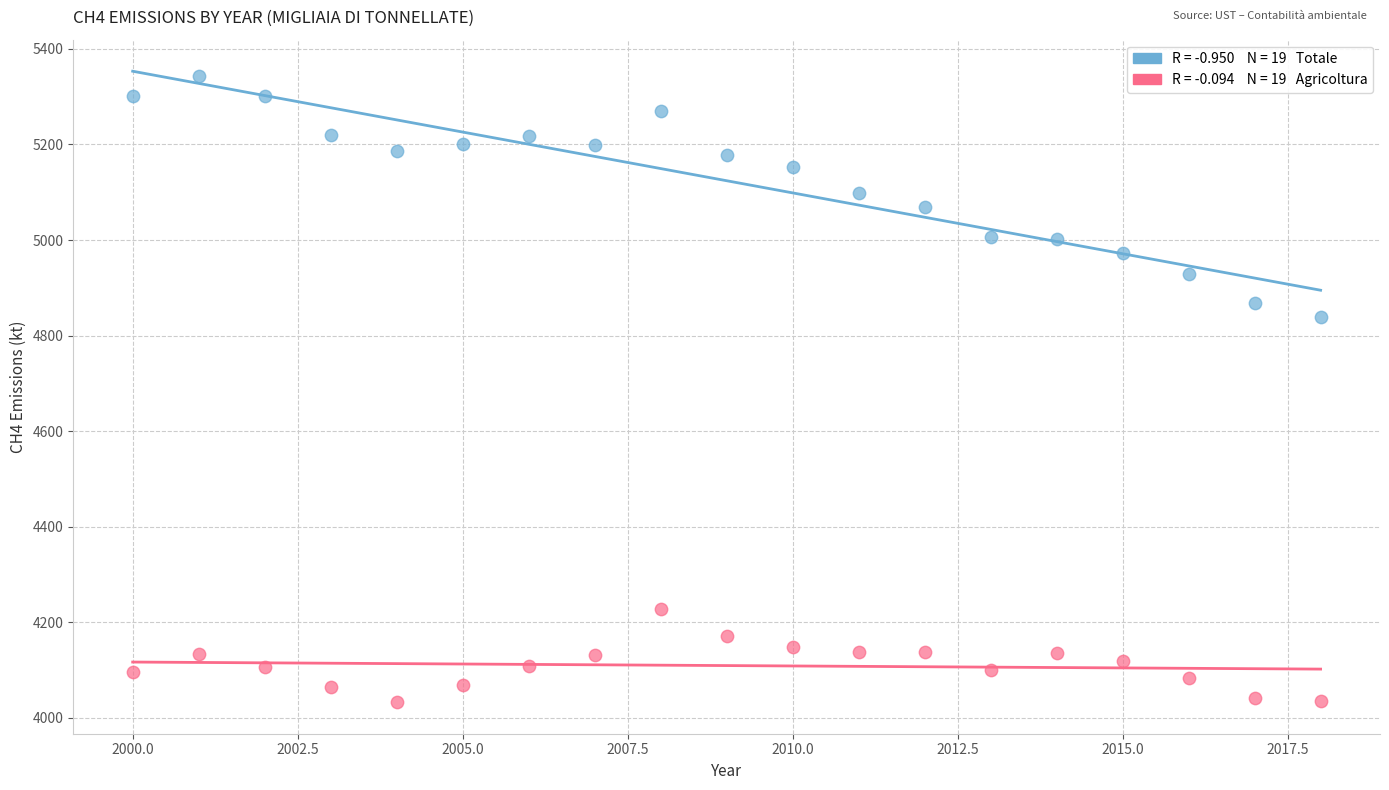

Across all data points, what is the range of Y values (max minus min)?

1311.4